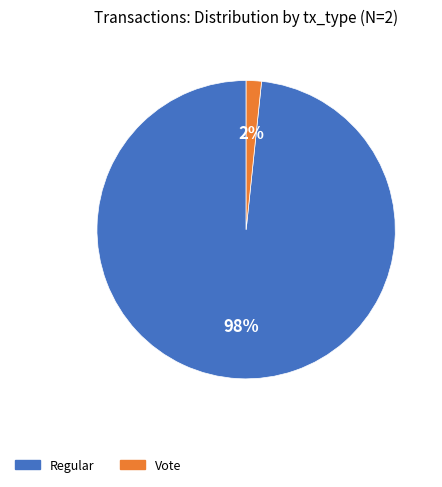

Is the sum of Regular and Vote greater than half?

Yes